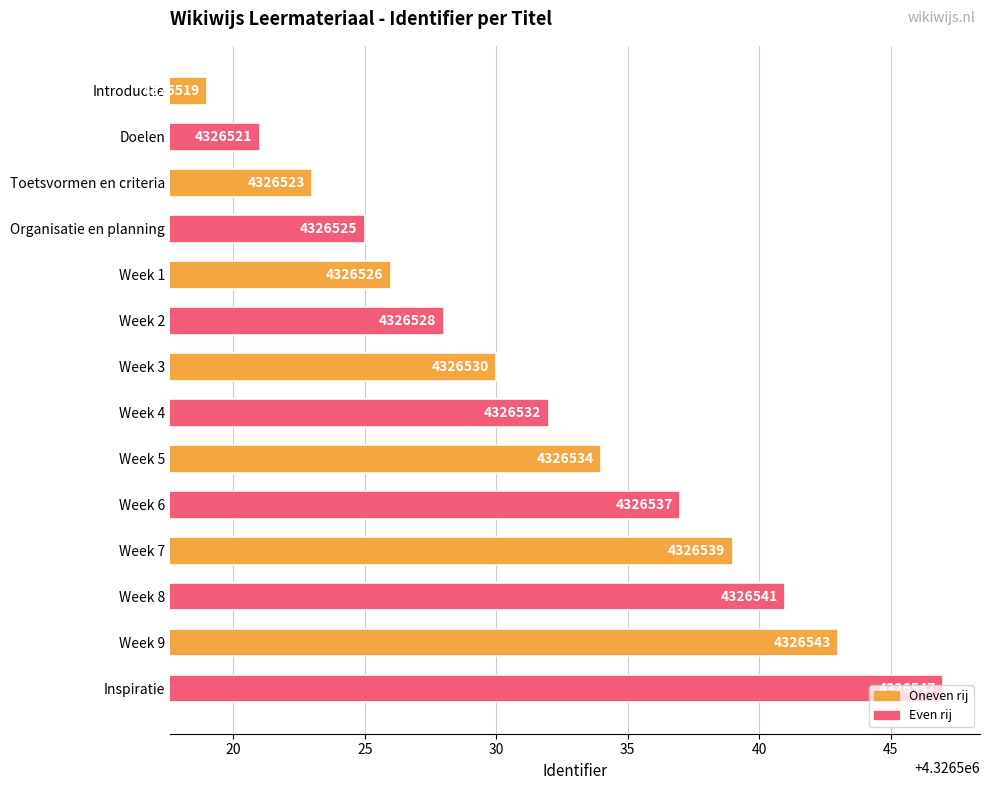

Does the chart contain stacked bars?

No